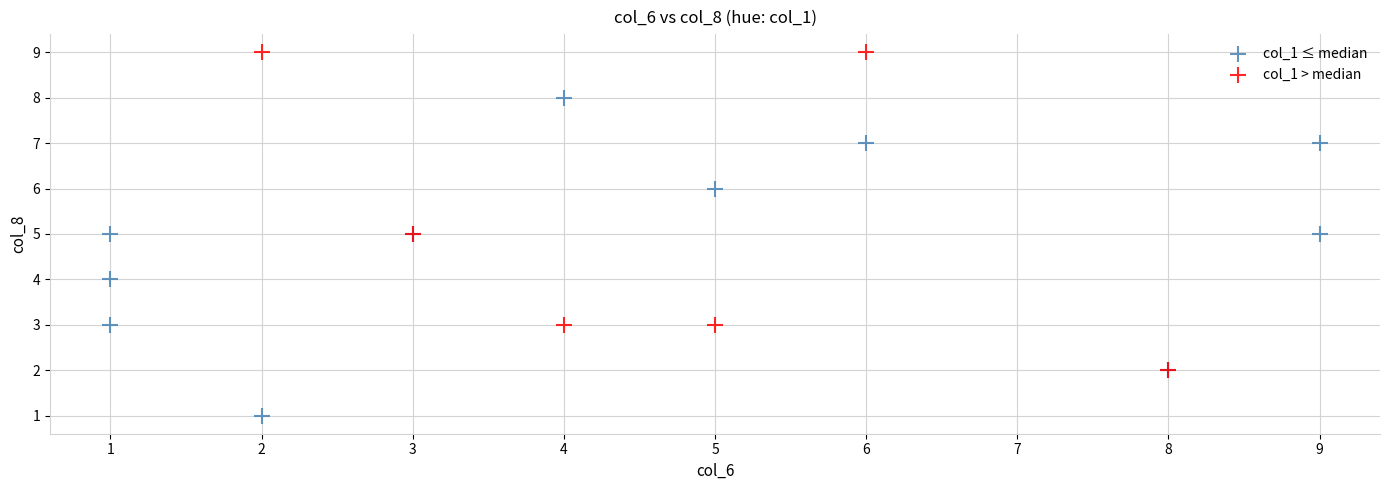

Which series reaches the minimum Y coordinate?

col_1 ≤ median